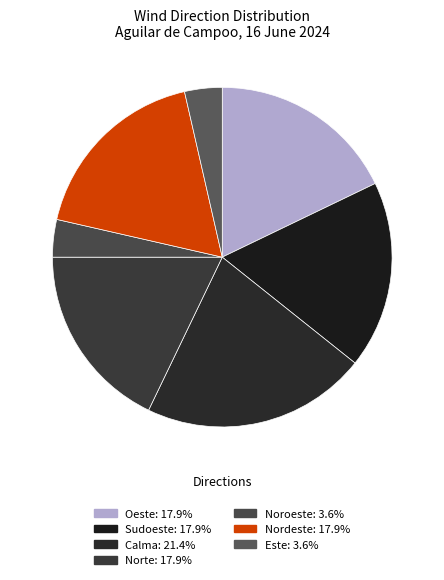

True or false: Sudoeste accounts for 11% of the total.

False